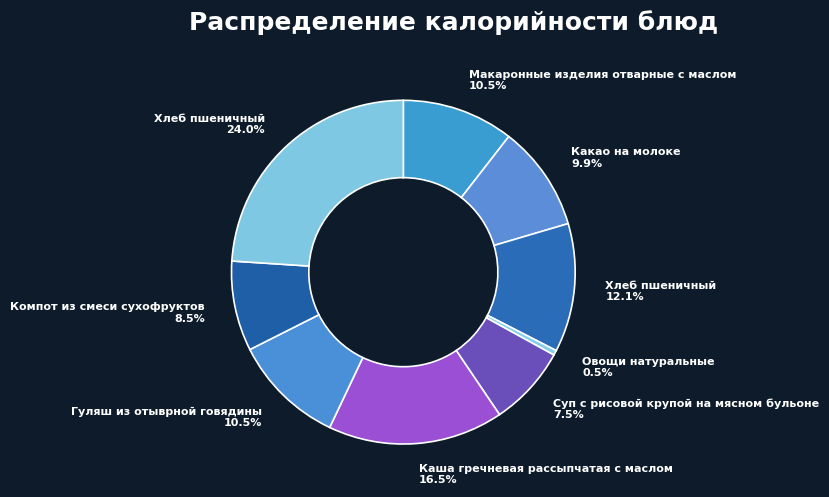

Which has a higher value, Какао на молоке 9.9% or Каша гречневая рассыпчатая с маслом 16.5%?

Каша гречневая рассыпчатая с маслом 16.5%